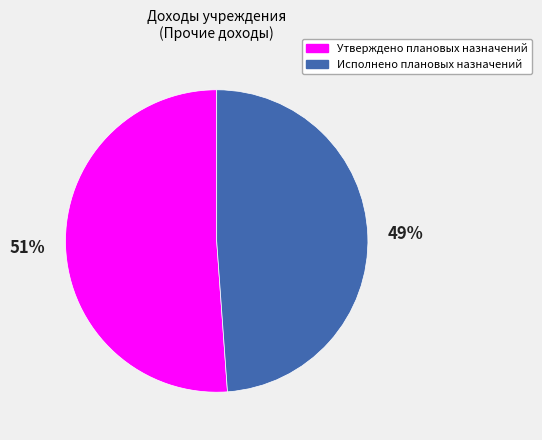

Is there any slice that represents more than half of the pie?

Yes